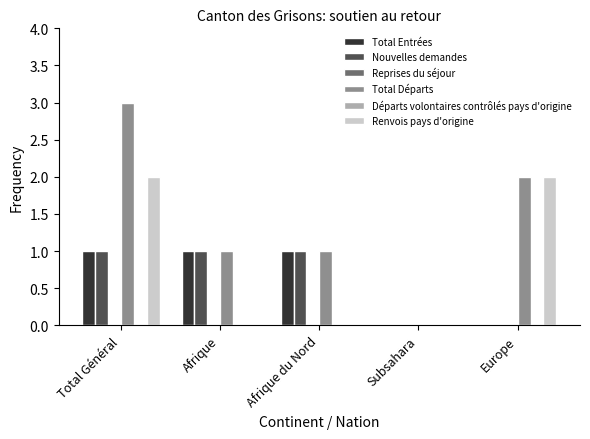

What position from the left is Europe?

5